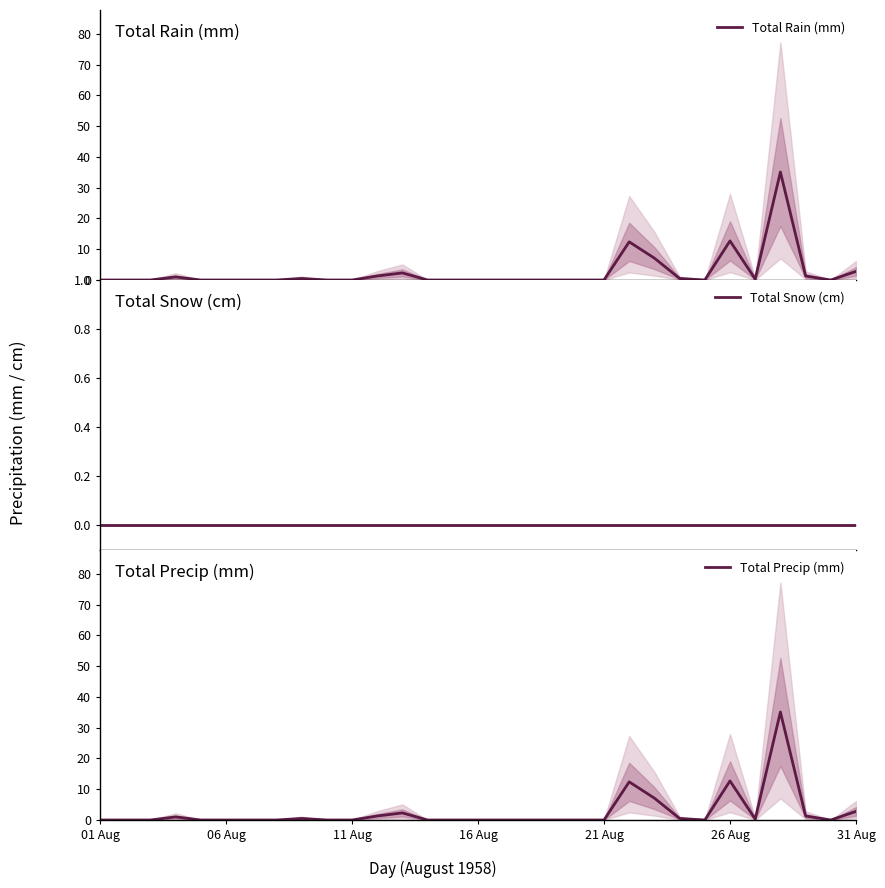

What is the highest value of the Total Rain (mm) series?

35.1